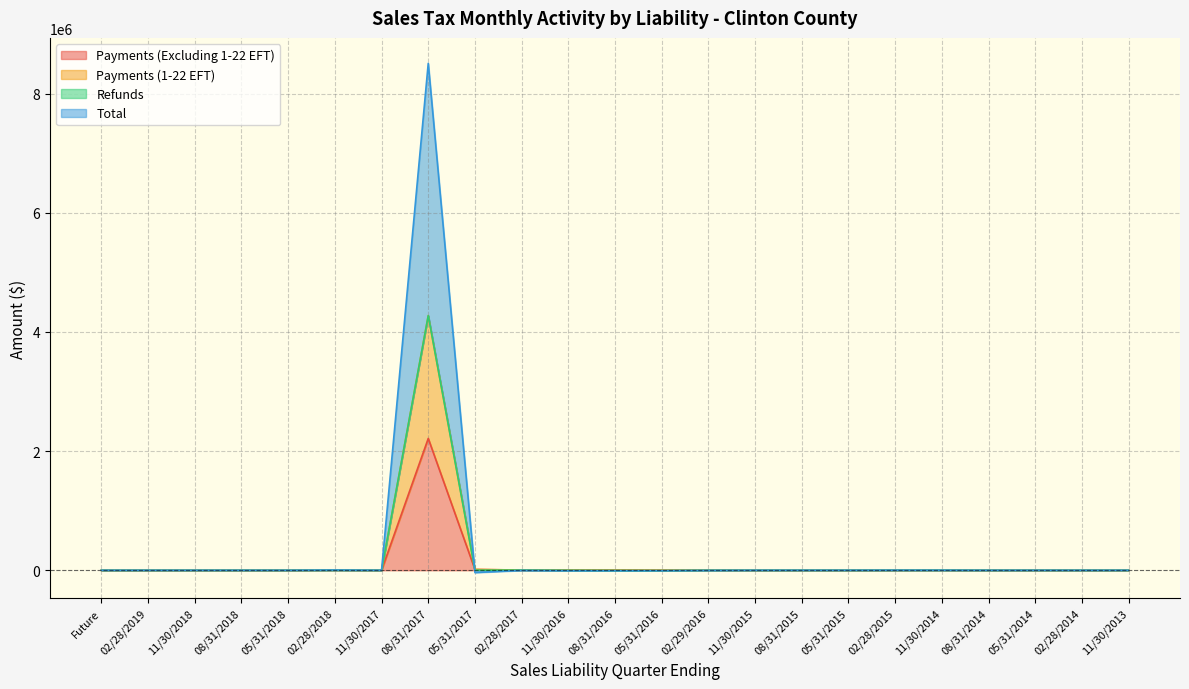

What is the label of the 14th point from the left?

02/29/2016